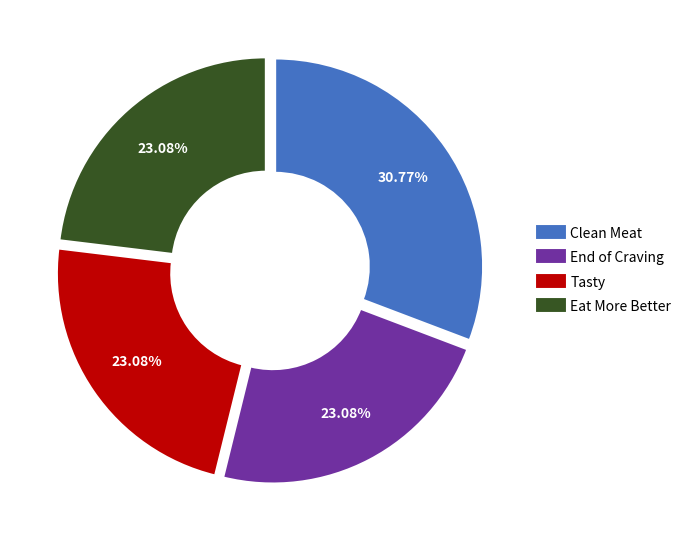

Is it true that Clean Meat is 31% of the pie?

True